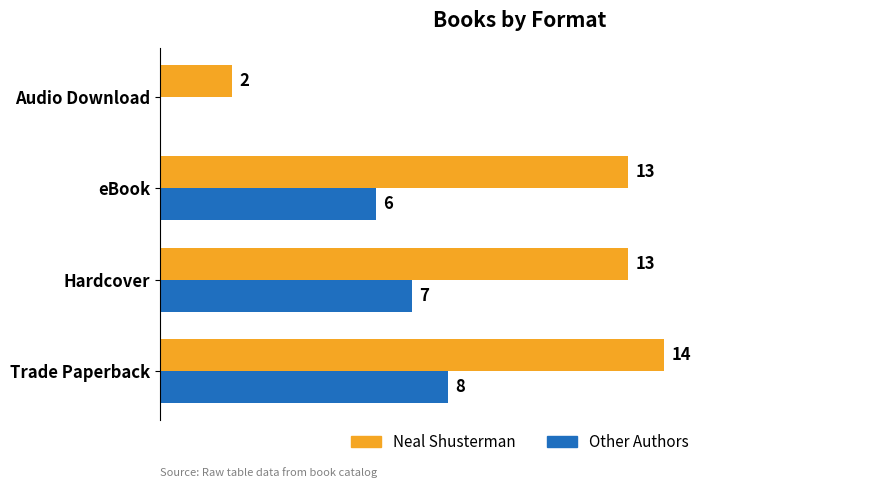

At which category is the sum across all series the highest?

Trade Paperback